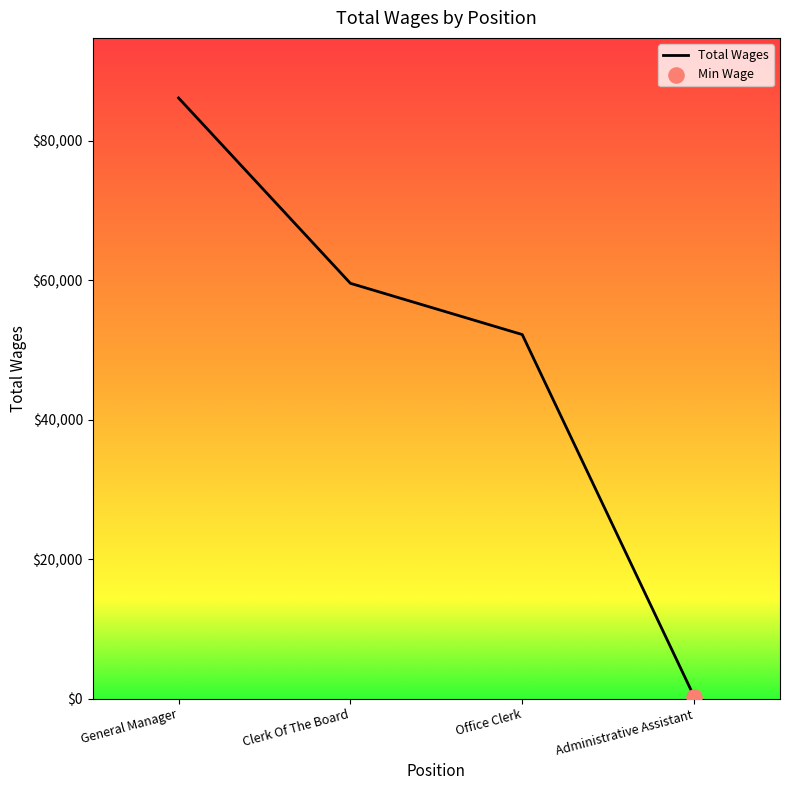

What is the ratio of the value at Clerk Of The Board to the value at Administrative Assistant?

198.4